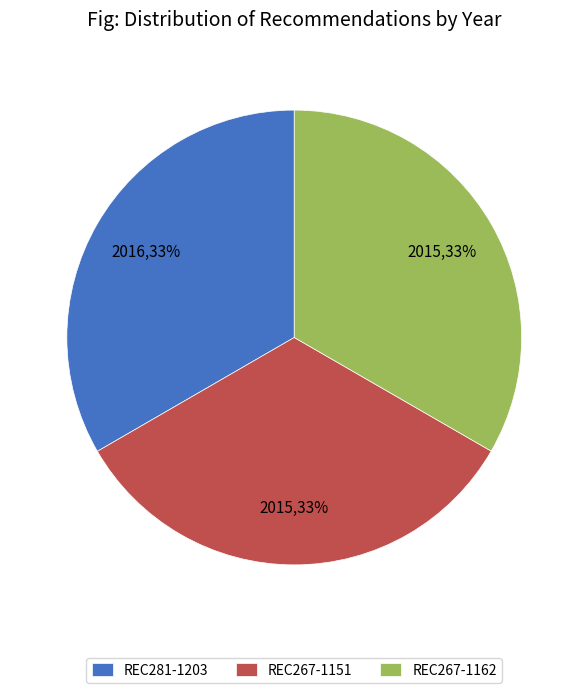

To the nearest percent, what portion does REC281-1203 represent?

33%